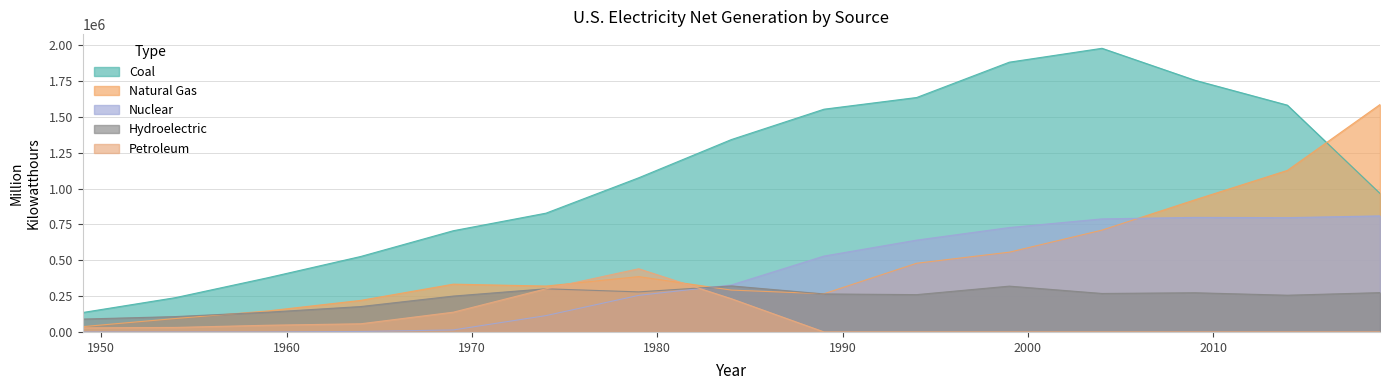

Between 1959 and 1999, which is larger?

1999